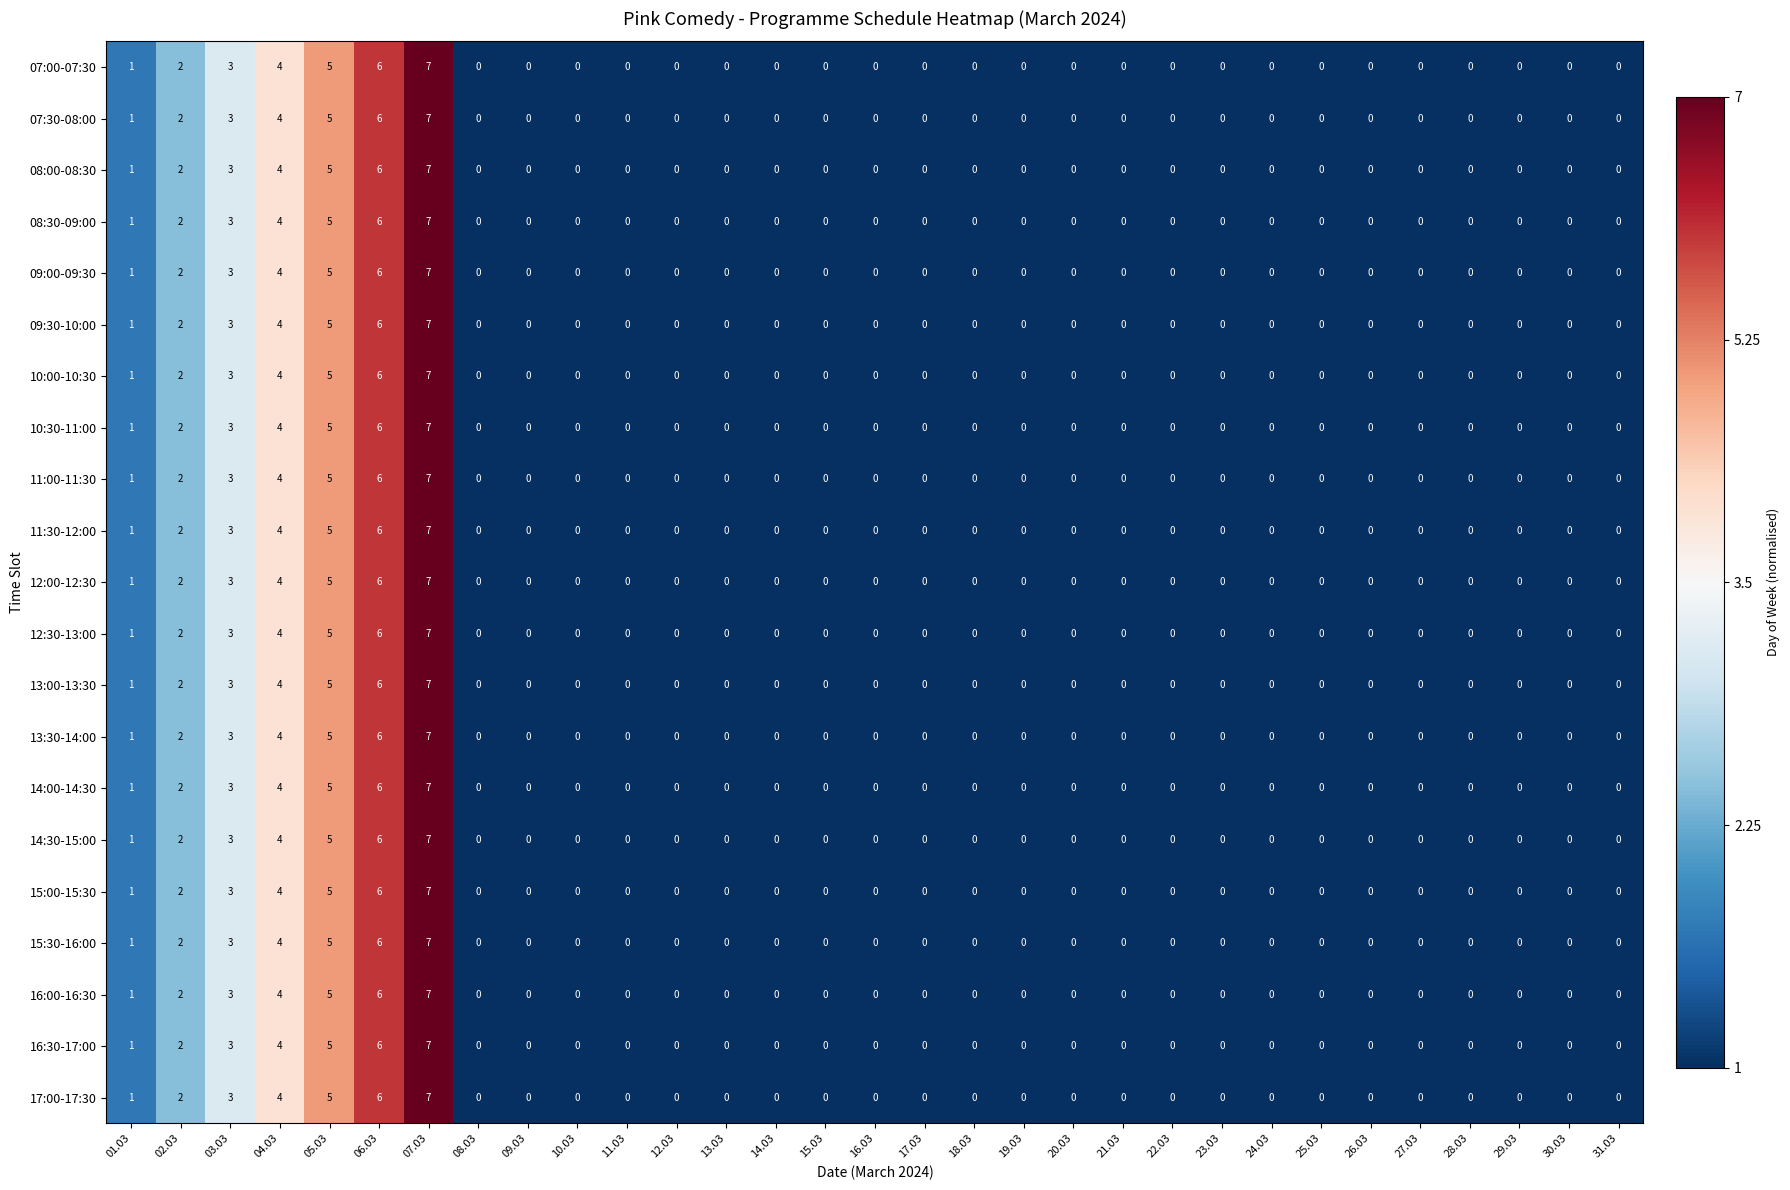

At which label is 14:30-15:00 closest to 3?

03.03